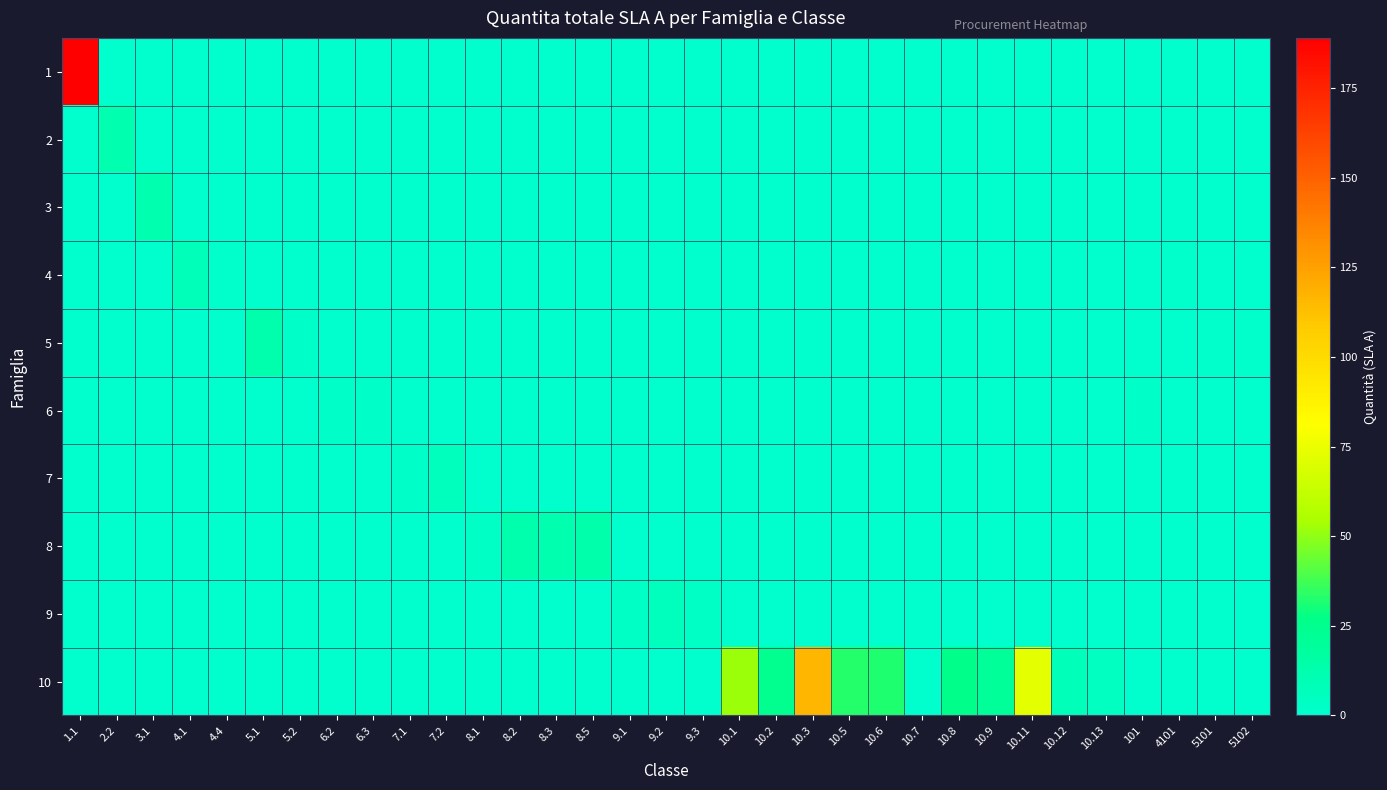

Reading left to right, extract all data points from this chart.

1: 1.1=189	2.2=0	3.1=0	4.1=0	4.4=0	5.1=0	5.2=0	6.2=0	6.3=0	7.1=0	7.2=0	8.1=0	8.2=0	8.3=0	8.5=0	9.1=0	9.2=0	9.3=0	10.1=0	10.2=0	10.3=0	10.5=0	10.6=0	10.7=0	10.8=0	10.9=0	10.11=0	10.12=0	10.13=0	101=0	4101=0	5101=0	5102=0
2: 1.1=0	2.2=12	3.1=0	4.1=0	4.4=0	5.1=0	5.2=0	6.2=0	6.3=0	7.1=0	7.2=0	8.1=0	8.2=0	8.3=0	8.5=0	9.1=0	9.2=0	9.3=0	10.1=0	10.2=0	10.3=0	10.5=0	10.6=0	10.7=0	10.8=0	10.9=0	10.11=0	10.12=0	10.13=0	101=0	4101=0	5101=0	5102=0
3: 1.1=0	2.2=0	3.1=12	4.1=0	4.4=0	5.1=0	5.2=0	6.2=0	6.3=0	7.1=0	7.2=0	8.1=0	8.2=0	8.3=0	8.5=0	9.1=0	9.2=0	9.3=0	10.1=0	10.2=0	10.3=0	10.5=0	10.6=0	10.7=0	10.8=0	10.9=0	10.11=0	10.12=0	10.13=0	101=0	4101=0	5101=0	5102=0
4: 1.1=0	2.2=0	3.1=0	4.1=8	4.4=1	5.1=0	5.2=0	6.2=0	6.3=0	7.1=0	7.2=0	8.1=0	8.2=0	8.3=0	8.5=0	9.1=0	9.2=0	9.3=0	10.1=0	10.2=0	10.3=0	10.5=0	10.6=0	10.7=0	10.8=0	10.9=0	10.11=0	10.12=0	10.13=0	101=0	4101=1	5101=0	5102=0
5: 1.1=0	2.2=0	3.1=0	4.1=0	4.4=0	5.1=13	5.2=2	6.2=0	6.3=0	7.1=0	7.2=0	8.1=0	8.2=0	8.3=0	8.5=0	9.1=0	9.2=0	9.3=0	10.1=0	10.2=0	10.3=0	10.5=0	10.6=0	10.7=0	10.8=0	10.9=0	10.11=0	10.12=0	10.13=0	101=0	4101=0	5101=1	5102=1
6: 1.1=0	2.2=0	3.1=0	4.1=0	4.4=0	5.1=0	5.2=0	6.2=2	6.3=2	7.1=0	7.2=0	8.1=0	8.2=0	8.3=0	8.5=0	9.1=0	9.2=0	9.3=0	10.1=0	10.2=0	10.3=0	10.5=0	10.6=0	10.7=0	10.8=0	10.9=0	10.11=0	10.12=0	10.13=0	101=2	4101=0	5101=0	5102=0
7: 1.1=0	2.2=0	3.1=0	4.1=0	4.4=0	5.1=0	5.2=0	6.2=0	6.3=0	7.1=2	7.2=6	8.1=0	8.2=0	8.3=0	8.5=0	9.1=0	9.2=0	9.3=0	10.1=0	10.2=0	10.3=0	10.5=0	10.6=0	10.7=0	10.8=0	10.9=0	10.11=0	10.12=0	10.13=0	101=0	4101=0	5101=0	5102=0
8: 1.1=0	2.2=0	3.1=0	4.1=0	4.4=0	5.1=0	5.2=0	6.2=0	6.3=0	7.1=0	7.2=0	8.1=3	8.2=13	8.3=12	8.5=14	9.1=0	9.2=0	9.3=0	10.1=0	10.2=0	10.3=0	10.5=0	10.6=0	10.7=0	10.8=0	10.9=0	10.11=0	10.12=0	10.13=0	101=0	4101=0	5101=0	5102=0
9: 1.1=0	2.2=0	3.1=0	4.1=0	4.4=0	5.1=0	5.2=0	6.2=0	6.3=0	7.1=0	7.2=0	8.1=0	8.2=0	8.3=0	8.5=0	9.1=3	9.2=6	9.3=3	10.1=0	10.2=0	10.3=0	10.5=0	10.6=0	10.7=0	10.8=0	10.9=0	10.11=0	10.12=0	10.13=0	101=0	4101=0	5101=0	5102=0
10: 1.1=0	2.2=0	3.1=0	4.1=0	4.4=0	5.1=0	5.2=0	6.2=0	6.3=0	7.1=0	7.2=0	8.1=0	8.2=0	8.3=0	8.5=0	9.1=0	9.2=0	9.3=0	10.1=52	10.2=25	10.3=116	10.5=33	10.6=32	10.7=0	10.8=26	10.9=20	10.11=73	10.12=8	10.13=5	101=0	4101=0	5101=0	5102=0